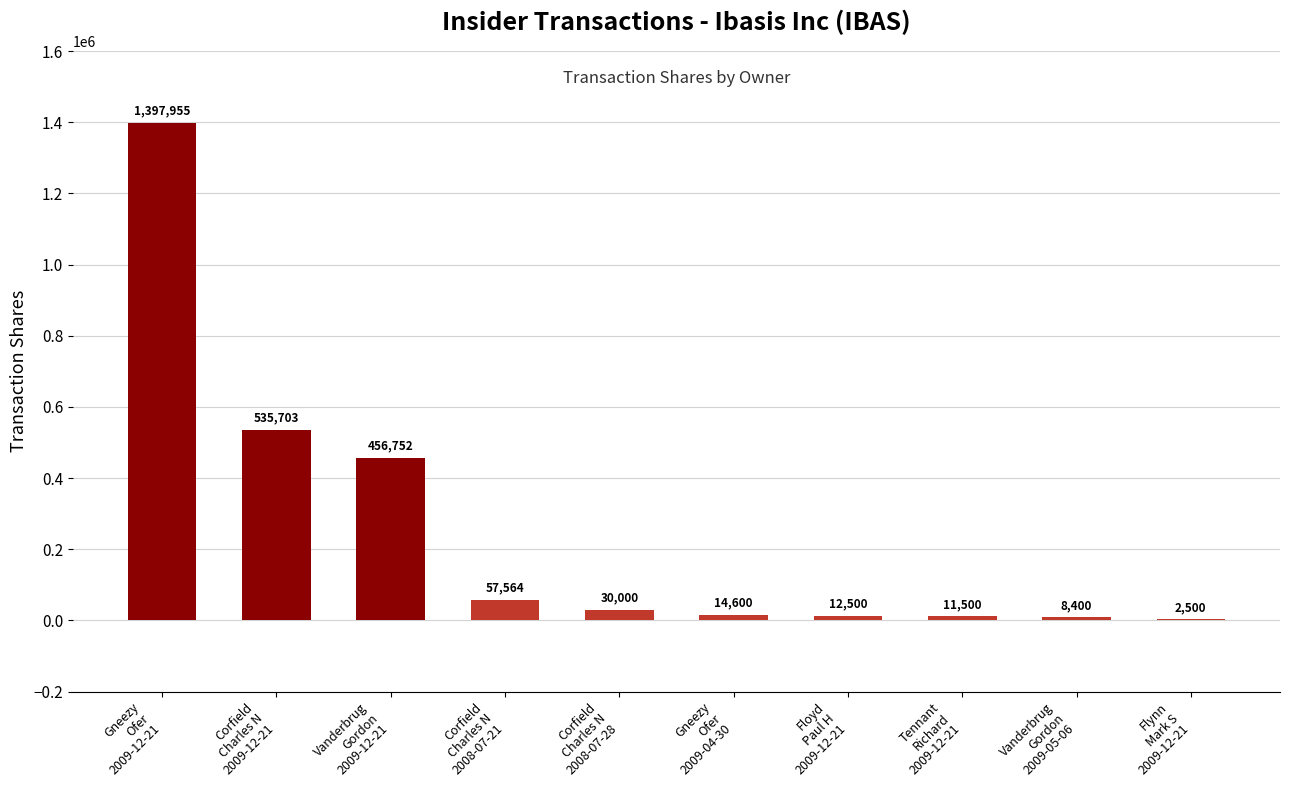

What is the greatest value displayed?

1397955